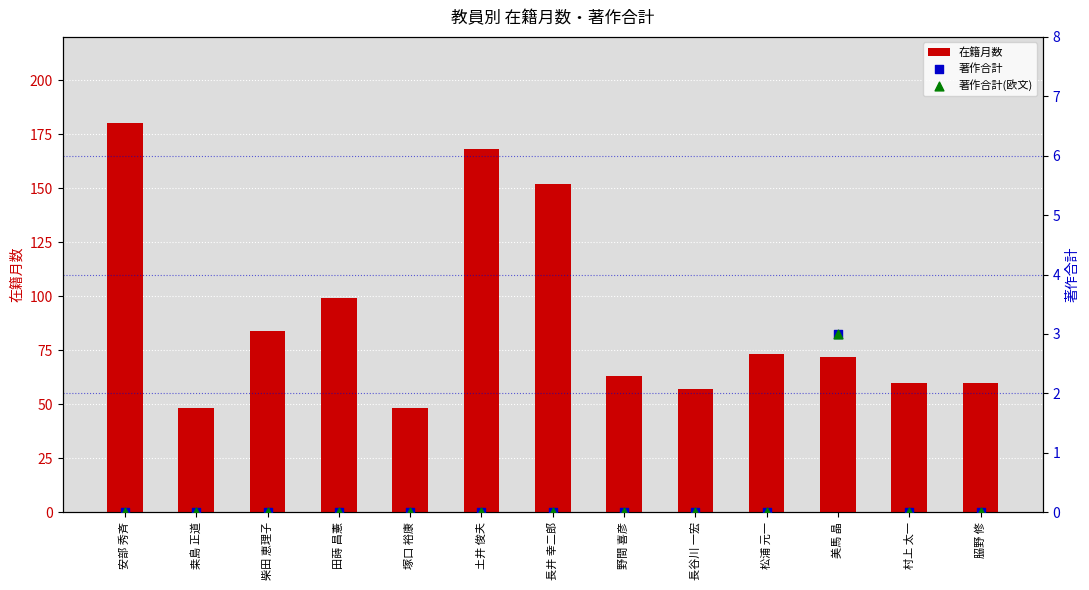

What is the total value across all series at 塚口 裕康?

48